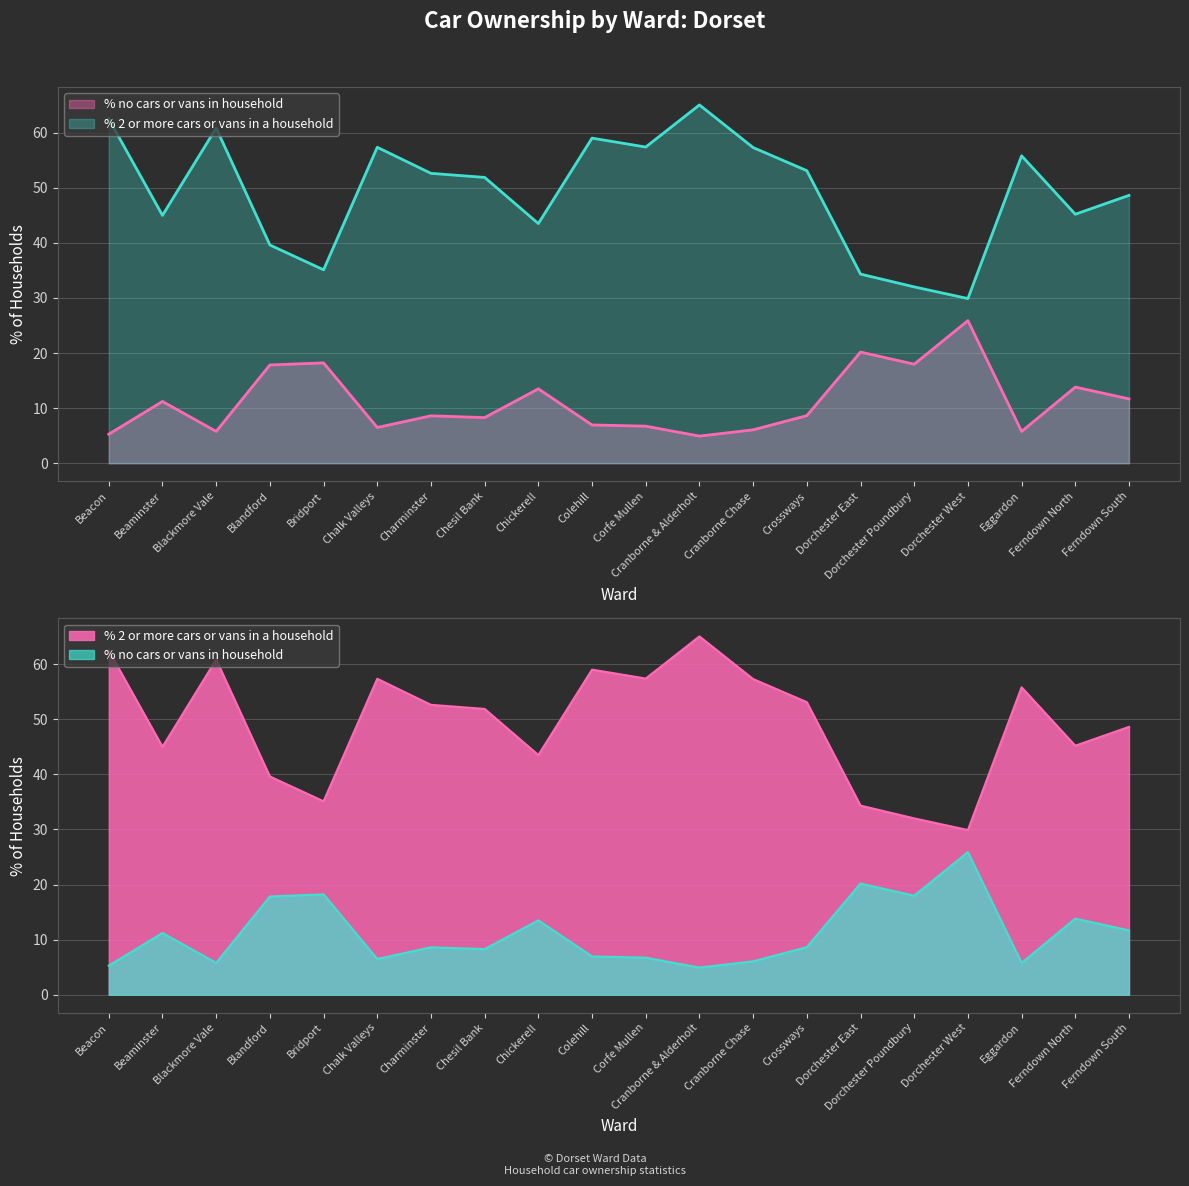

What is the total value across all series at Blandford?

57.4